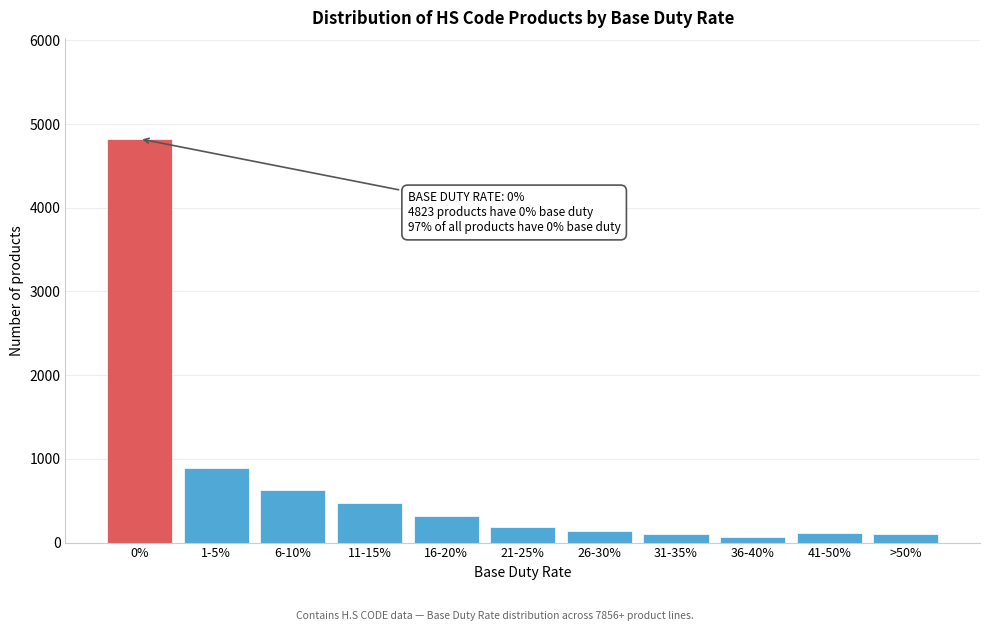

What is the maximum value shown in the chart?

4823